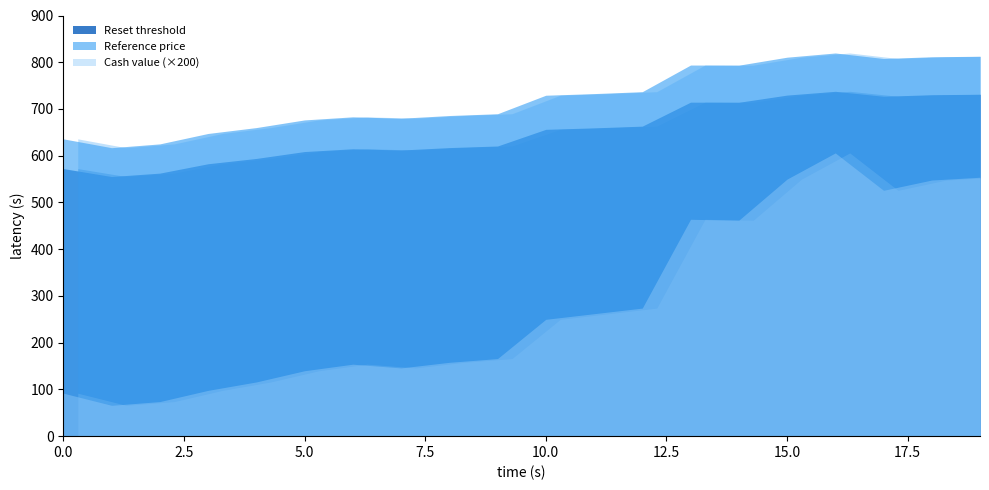

How many values in the Cash value series exceed 1?

10